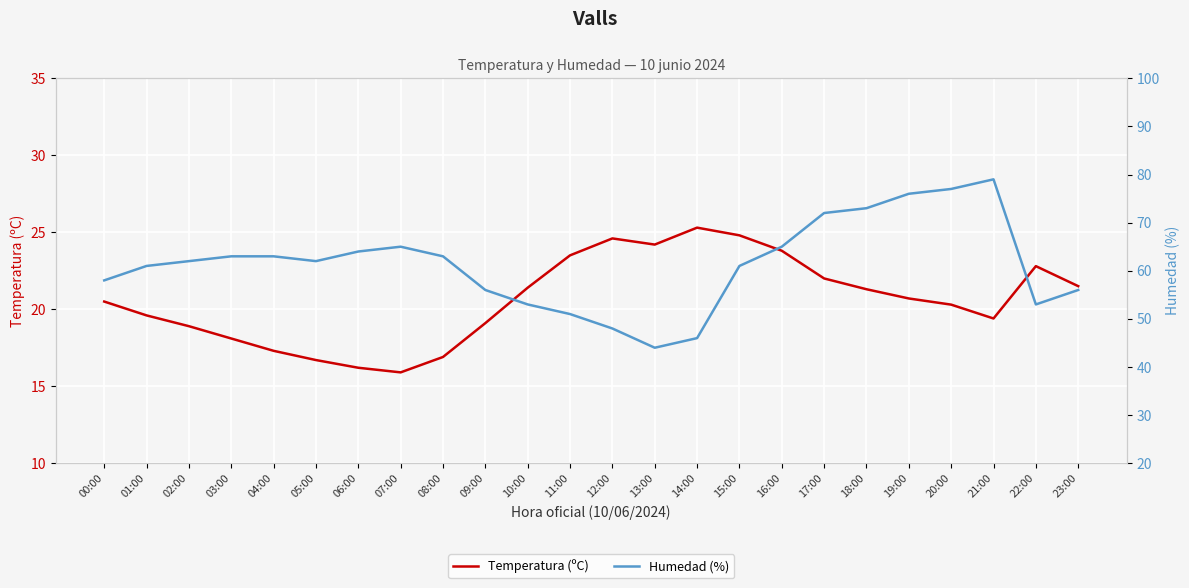

Reading left to right, transcribe all the data shown in this chart.

Temperatura (ºC): 00:00=20.5	01:00=19.6	02:00=18.9	03:00=18.1	04:00=17.3	05:00=16.7	06:00=16.2	07:00=15.9	08:00=16.9	09:00=19.1	10:00=21.4	11:00=23.5	12:00=24.6	13:00=24.2	14:00=25.3	15:00=24.8	16:00=23.8	17:00=22.0	18:00=21.3	19:00=20.7	20:00=20.3	21:00=19.4	22:00=22.8	23:00=21.5
Humedad (%): 00:00=58.0	01:00=61.0	02:00=62.0	03:00=63.0	04:00=63.0	05:00=62.0	06:00=64.0	07:00=65.0	08:00=63.0	09:00=56.0	10:00=53.0	11:00=51.0	12:00=48.0	13:00=44.0	14:00=46.0	15:00=61.0	16:00=65.0	17:00=72.0	18:00=73.0	19:00=76.0	20:00=77.0	21:00=79.0	22:00=53.0	23:00=56.0